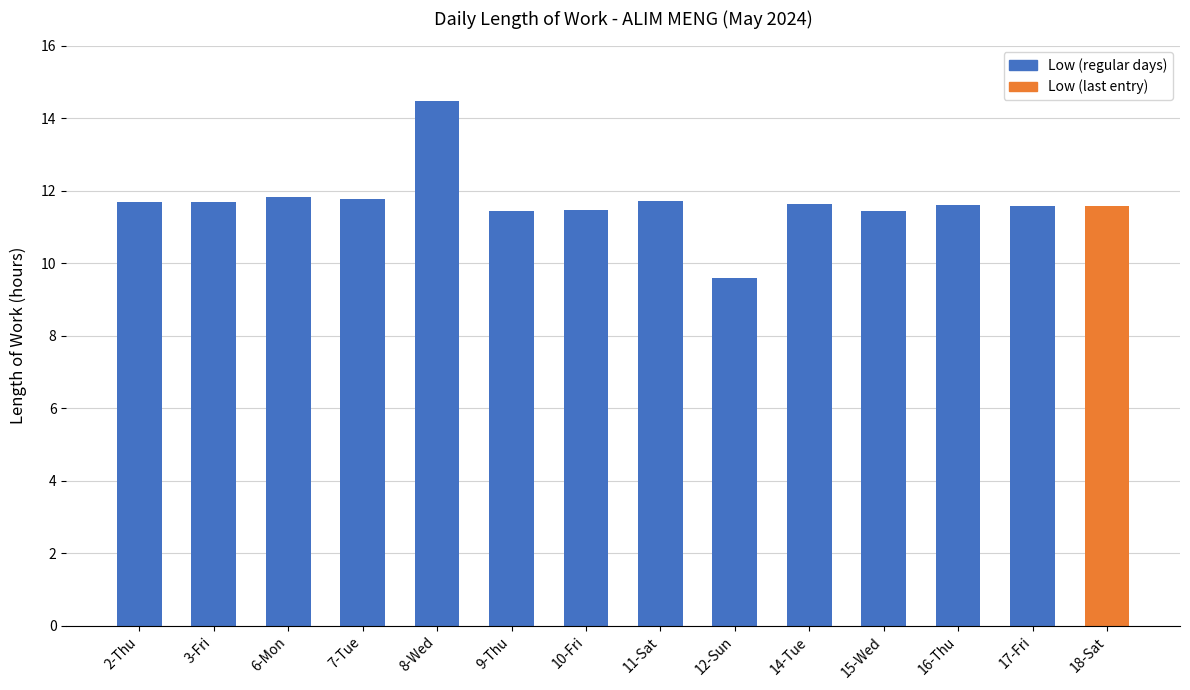

Between 17-Fri and 15-Wed, which is larger?

17-Fri